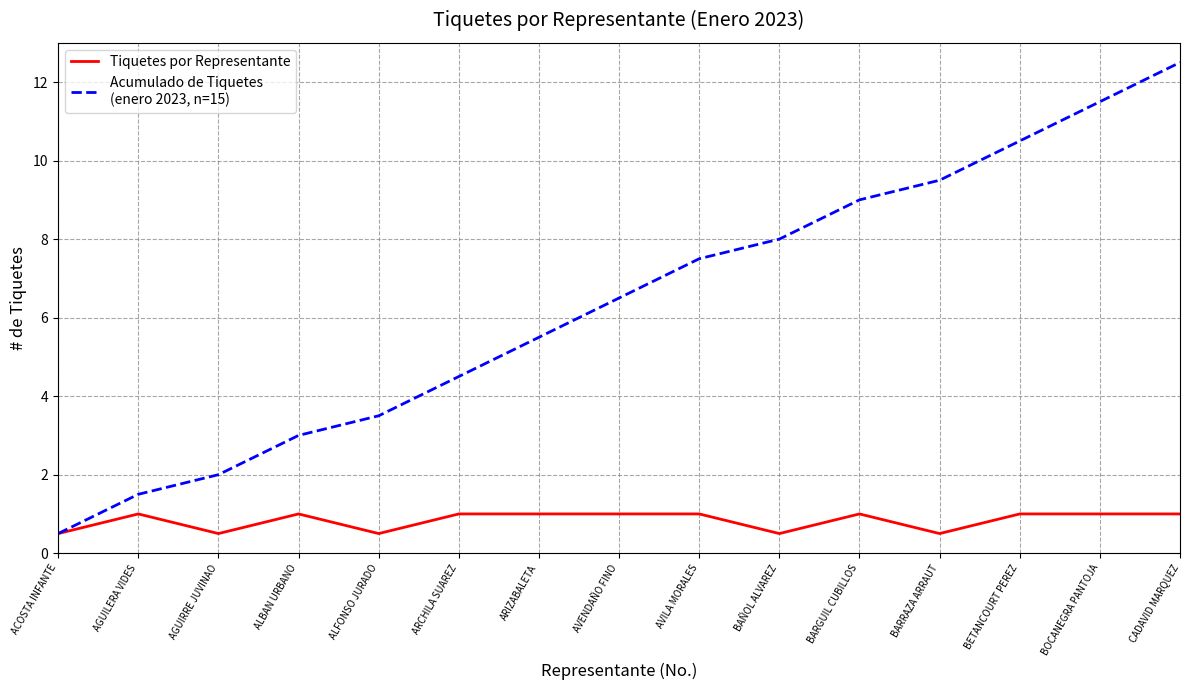

What position from the left is BETANCOURT PEREZ?

13